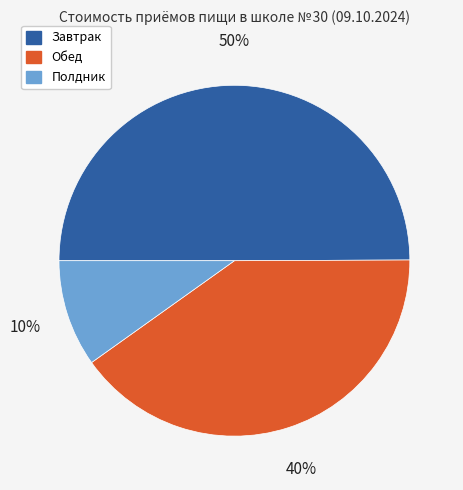

To the nearest percent, what portion does Завтрак represent?

50%